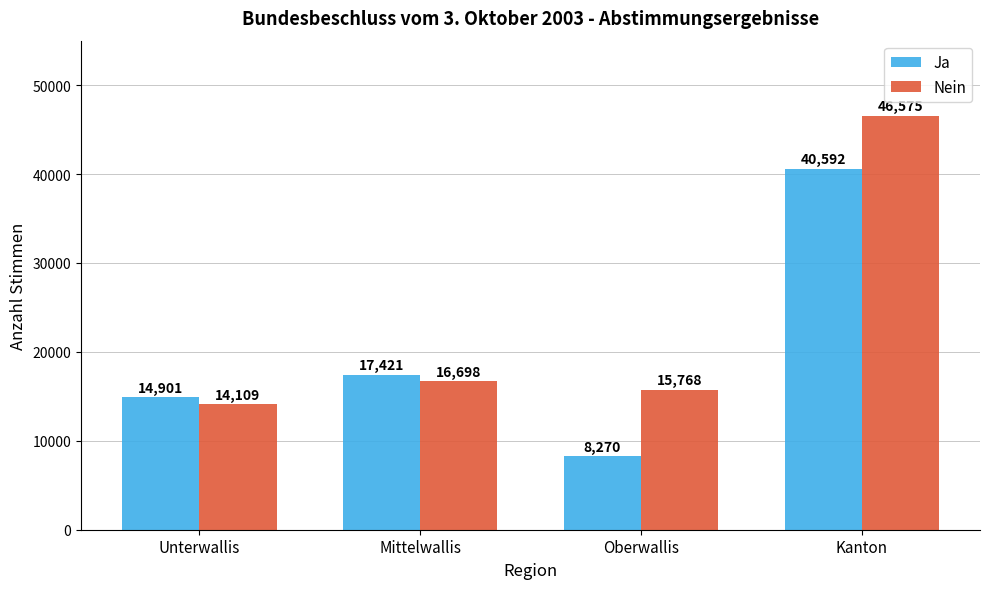

What is the highest value of the Nein series?

46575